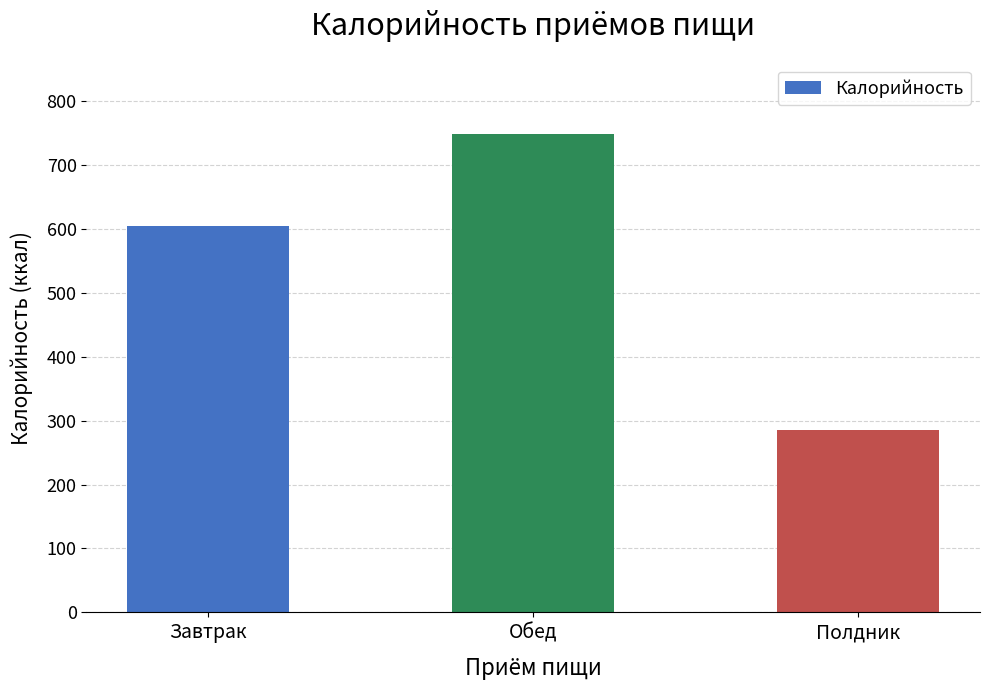

How many values exceed 604?

2